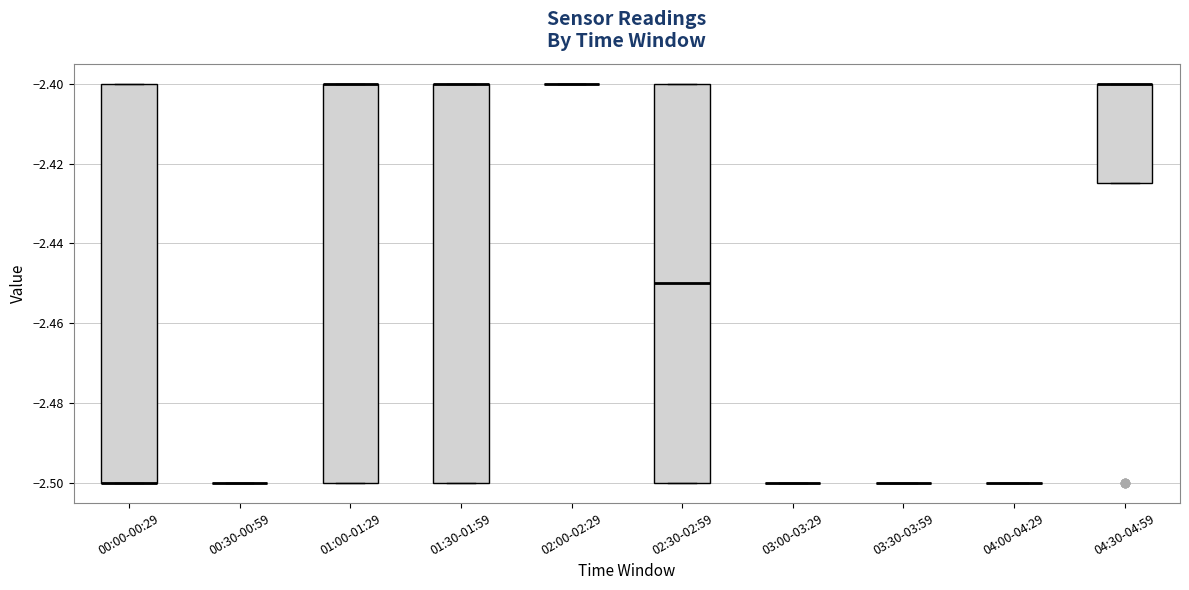

Reading left to right, transcribe this box plot: for each box, give where its median line is, the range the box spans, and where its two whiskers end, as read against the y-axis. The values are not printed on the chart, so give them approximately, as read against the axis.

00:00-00:29: median -2.500 (drawn on the box's lower edge), box -2.500 to -2.400, whiskers -2.500 to -2.400
00:30-00:59: box collapsed to a line at -2.500, whiskers -2.500 to -2.500
01:00-01:29: median -2.400 (drawn on the box's upper edge), box -2.500 to -2.400, whiskers -2.500 to -2.400
01:30-01:59: median -2.400 (drawn on the box's upper edge), box -2.500 to -2.400, whiskers -2.500 to -2.400
02:00-02:29: box collapsed to a line at -2.400, whiskers -2.400 to -2.400
02:30-02:59: median -2.450, box -2.500 to -2.400, whiskers -2.500 to -2.400
03:00-03:29: box collapsed to a line at -2.500, whiskers -2.500 to -2.500
03:30-03:59: box collapsed to a line at -2.500, whiskers -2.500 to -2.500
04:00-04:29: box collapsed to a line at -2.500, whiskers -2.500 to -2.500
04:30-04:59: median -2.400 (drawn on the box's upper edge), box -2.424 to -2.400, whiskers -2.424 to -2.400